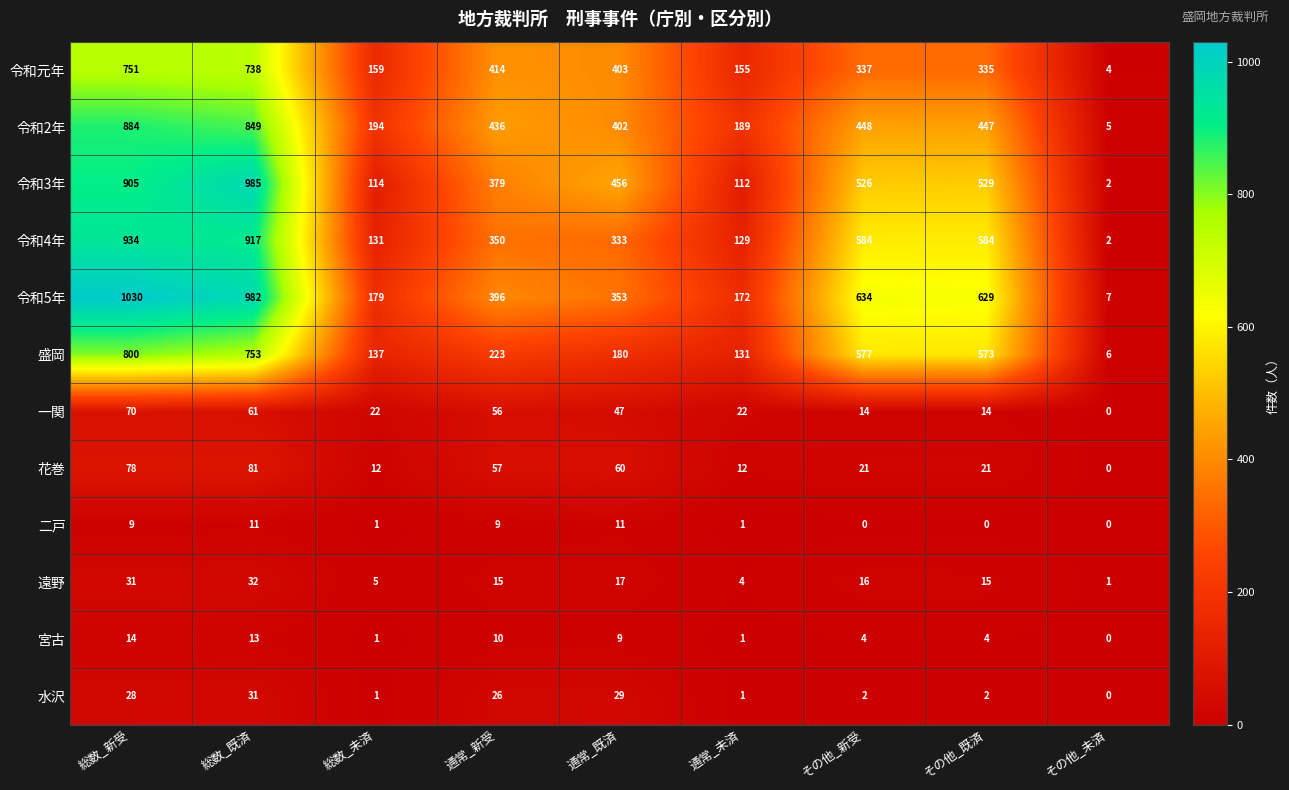

At which category is the sum across all series the highest?

総数_新受